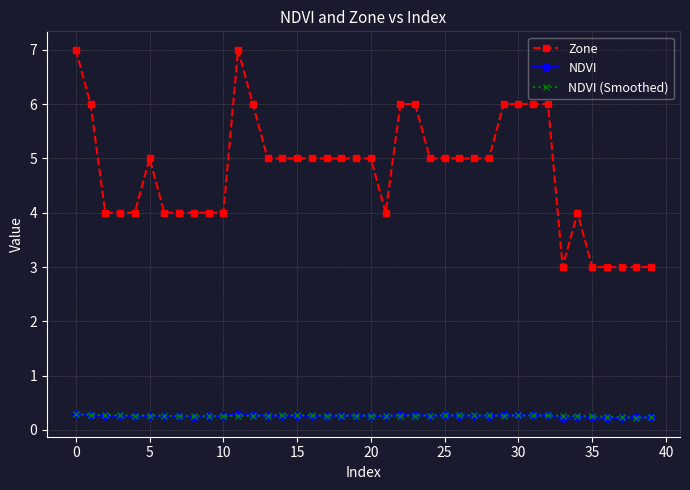

True or false: NDVI and Zone cross at least once.

False